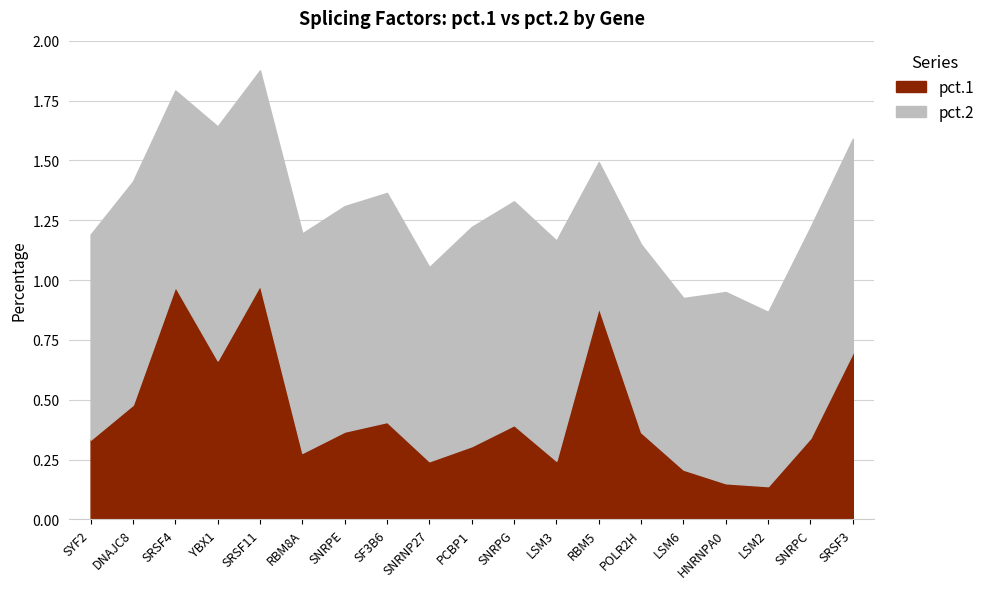

What is the label of the 16th point from the right?

YBX1